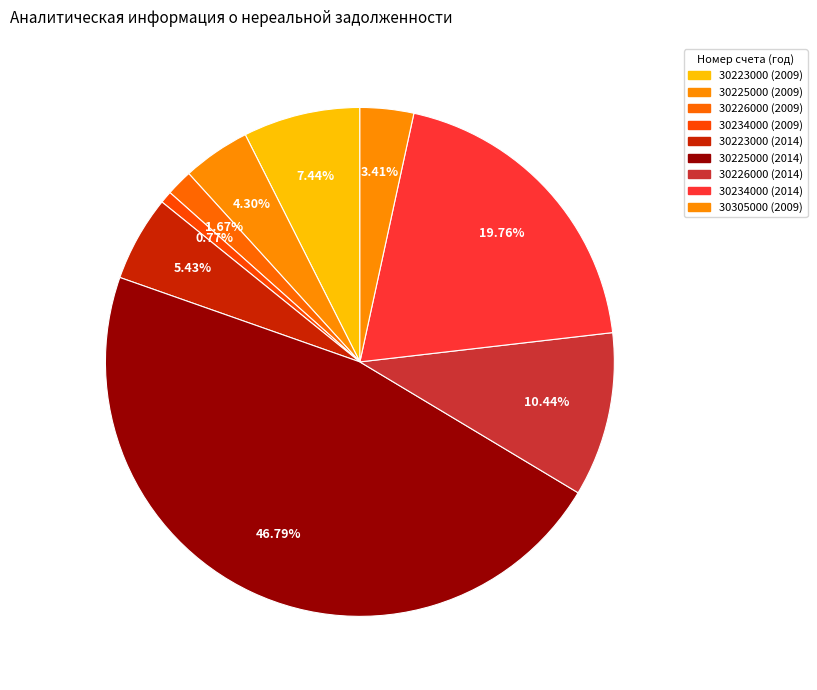

What percentage is the 30225000 (2014) slice, to the nearest percent?

47%